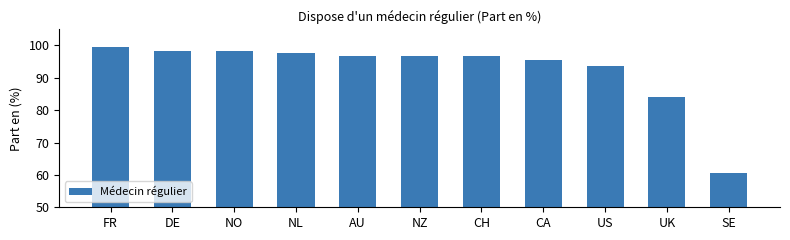

What is the change in value from FR to AU?

-2.7